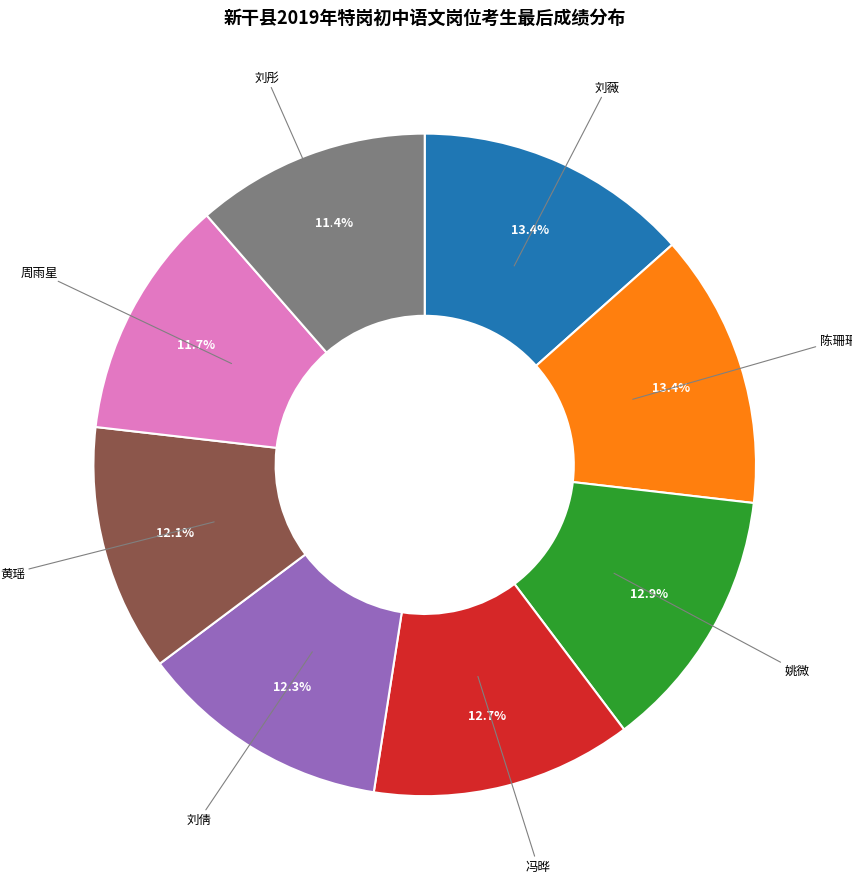

To the nearest percent, what is the difference between the largest and smallest slice percentages?

2%